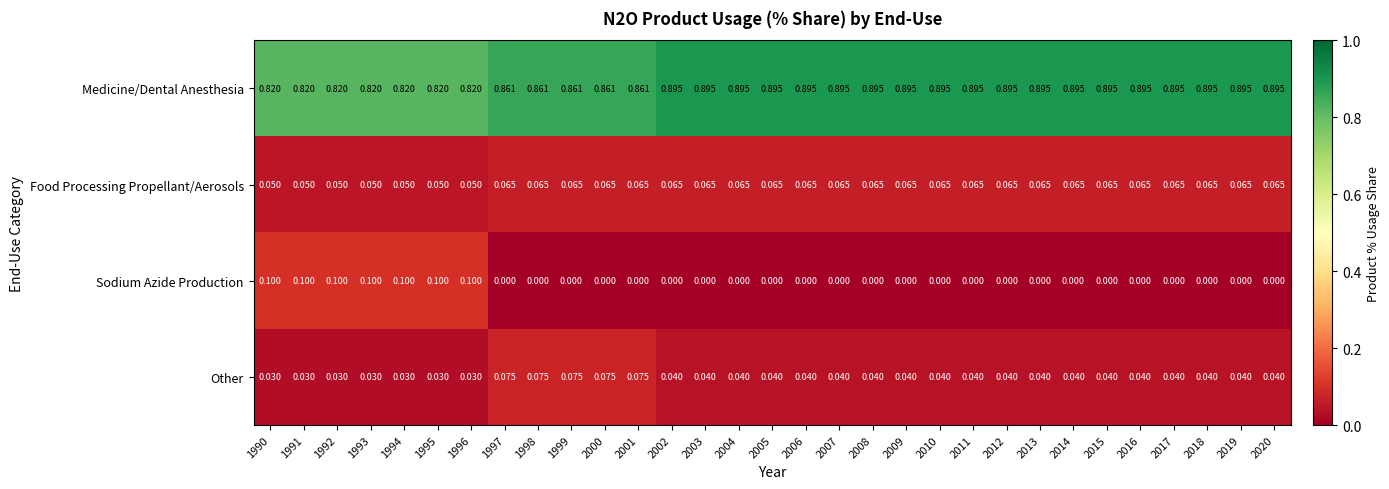

Which series has the largest total across all categories?

Medicine/Dental Anesthesia